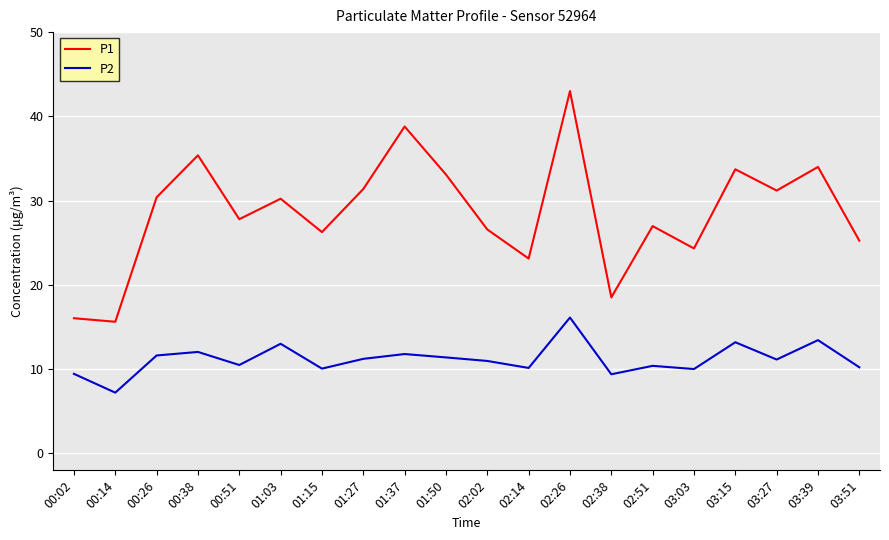

Which series changed the most between 00:26 and 03:03?

P1